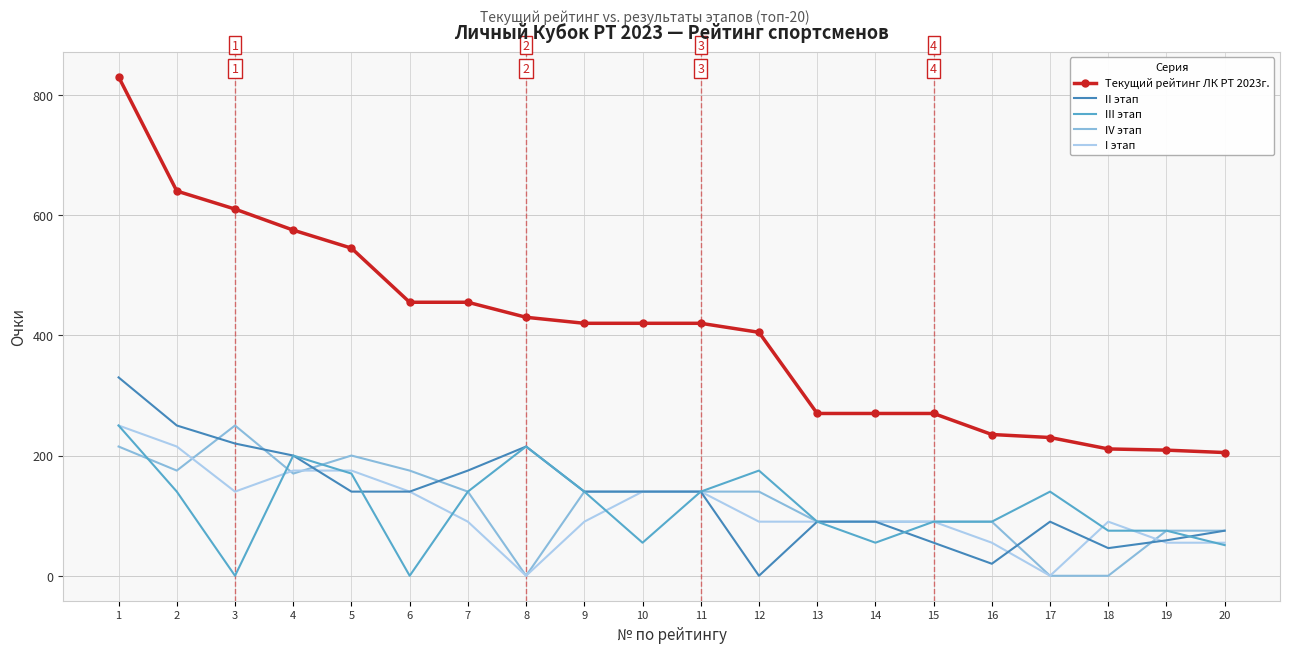

True or false: Текущий рейтинг ЛК РТ 2023г. and II этап intersect in this chart.

False